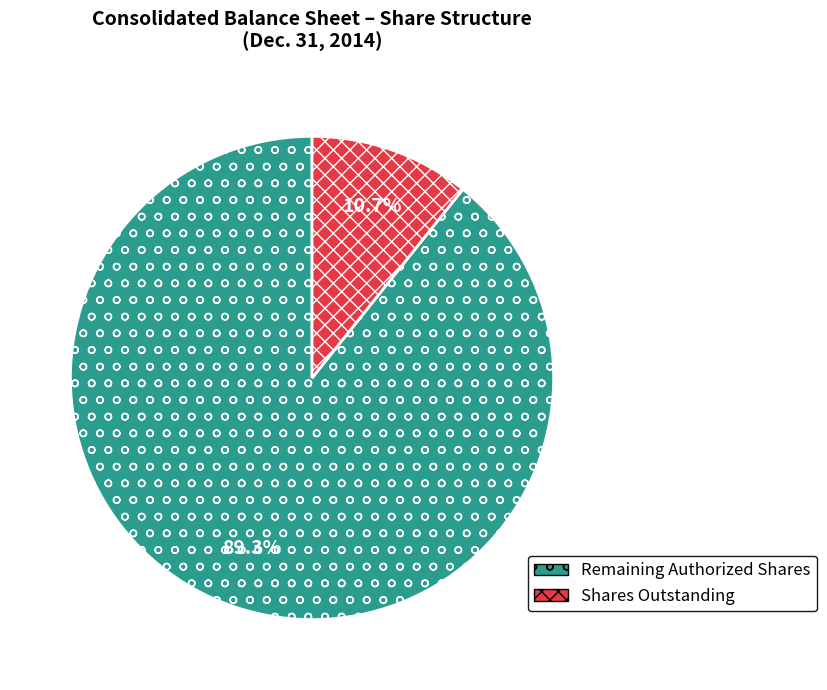

Which has a higher value, Remaining Authorized Shares or Shares Outstanding?

Remaining Authorized Shares